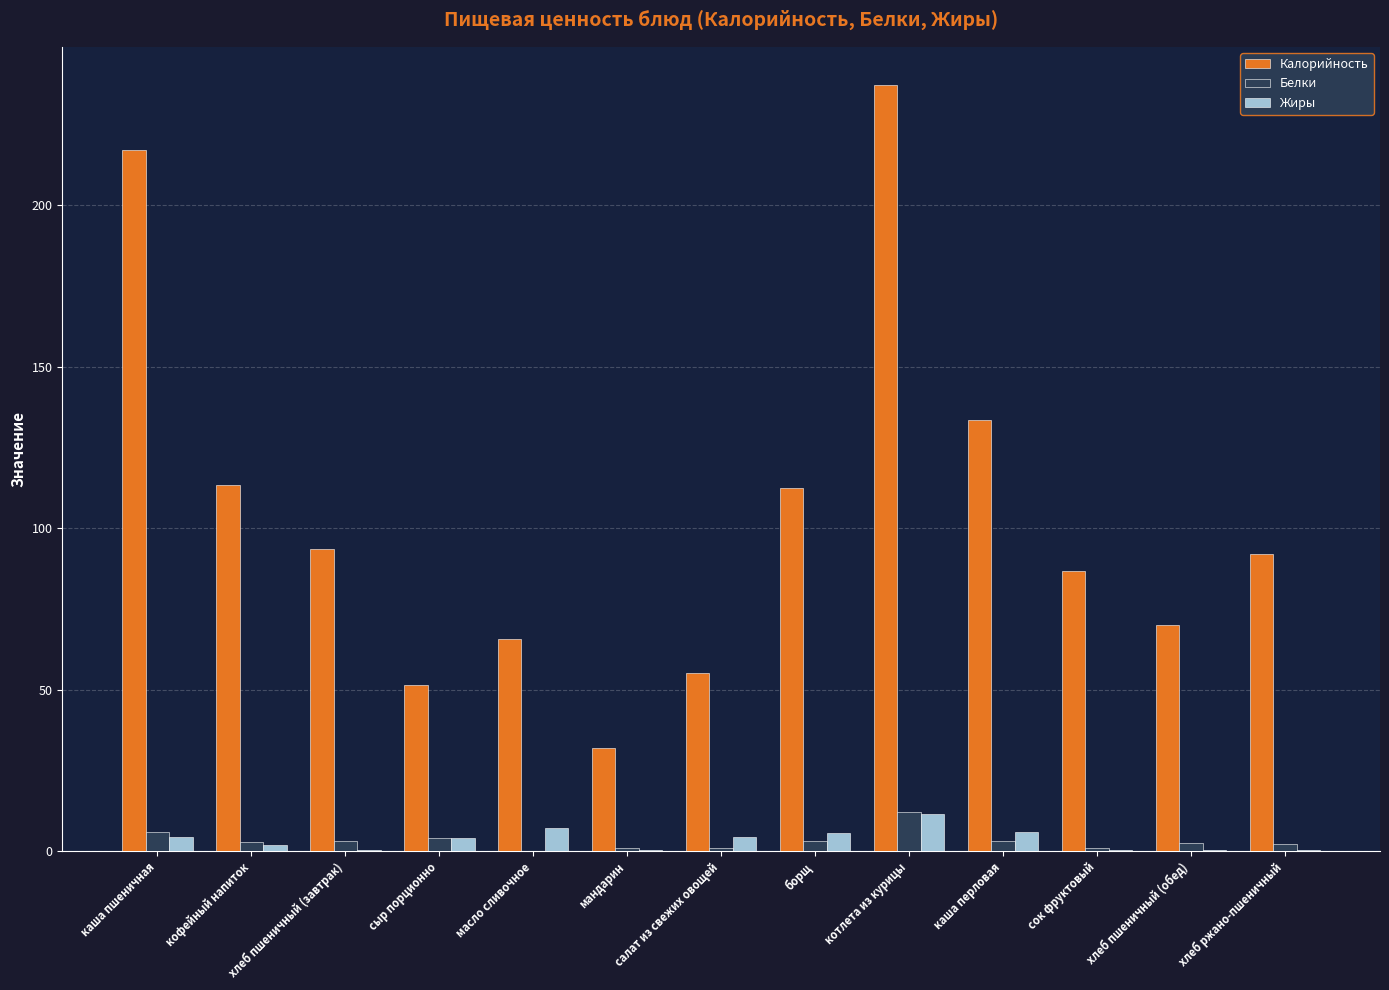

True or false: Жиры has a value of 0.2 at мандарин.

True